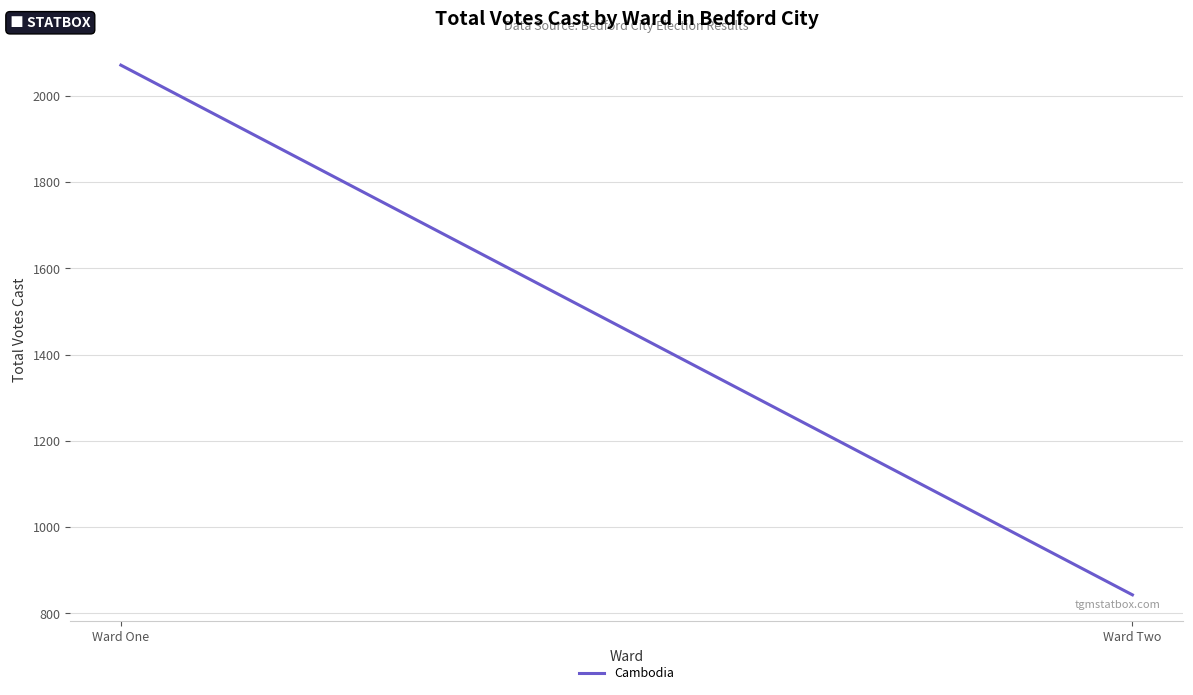

Does the chart display data point markers on the line(s)?

No